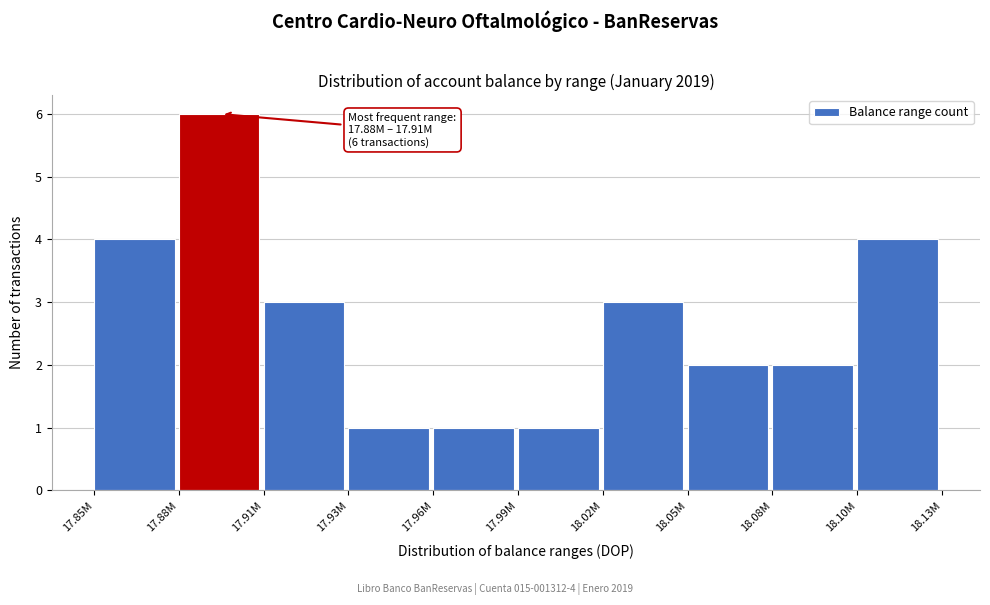

Reading right to left, list all the values displayed in this chart.

4	2	2	3	1	1	1	3	6	4